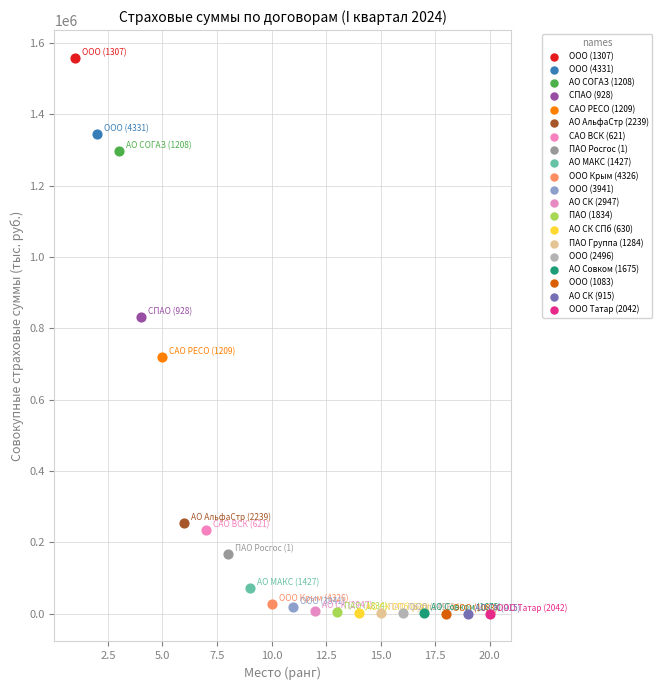

What are all the series names shown in the legend?

ООО (1307), ООО (4331), АО СОГАЗ (1208), СПАО (928), САО РЕСО (1209), АО АльфаСтр (2239), САО ВСК (621), ПАО Росгос (1), АО МАКС (1427), ООО Крым (4326), ООО (3941), АО СК (2947), ПАО (1834), АО СК СПб (630), ПАО Группа (1284), ООО (2496), АО Совком (1675), ООО (1083), АО СК (915), ООО Татар (2042)